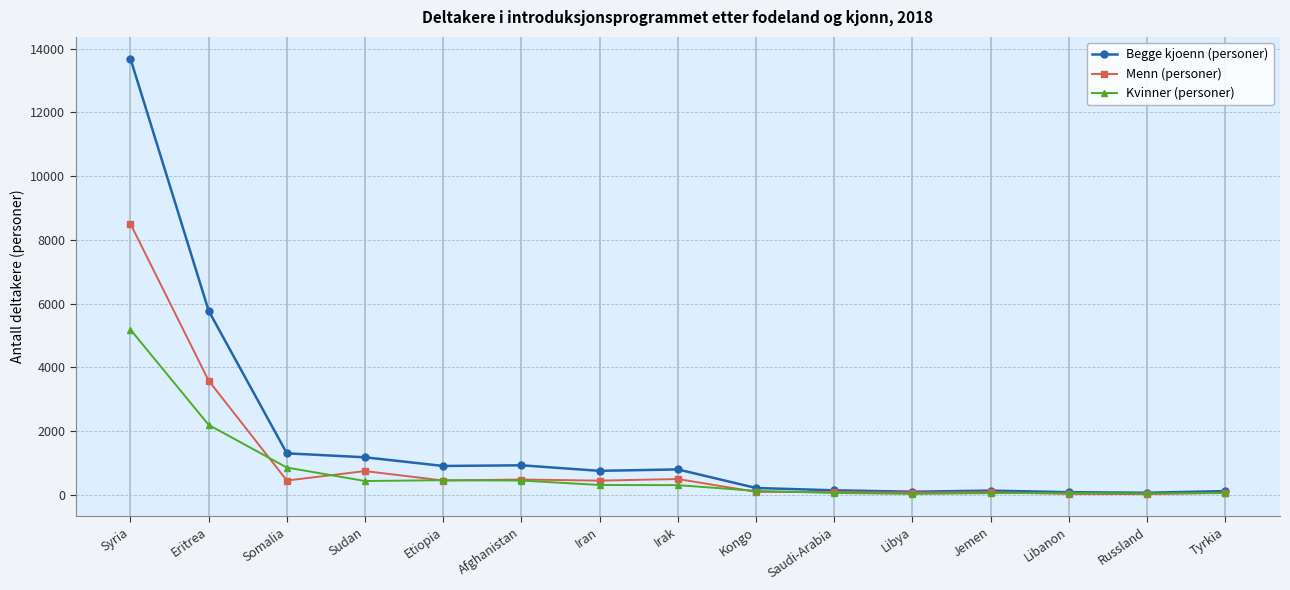

What is the label of the 15th point from the right?

Syria